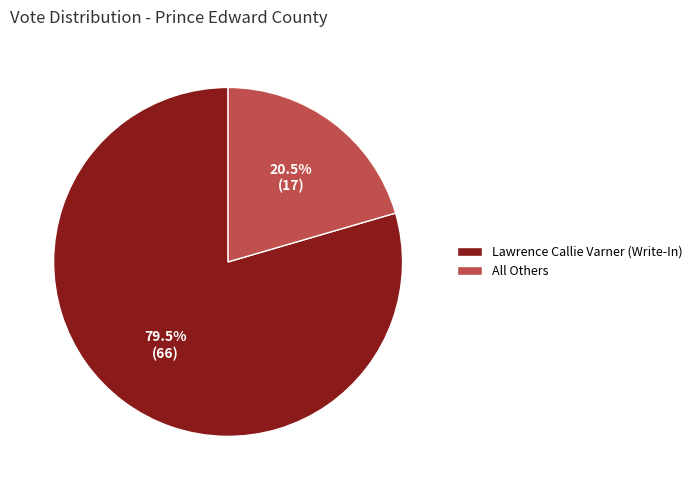

What is the ratio of the value at All Others to the value at Lawrence Callie Varner (Write-In)?

0.3